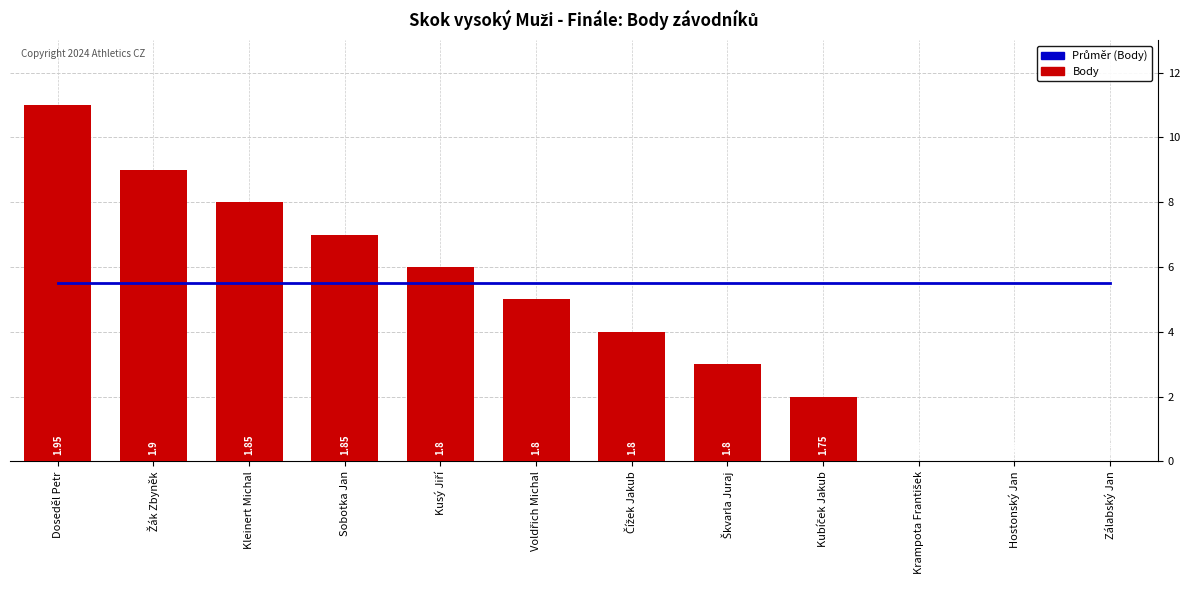

What position from the left is Kleinert Michal?

3